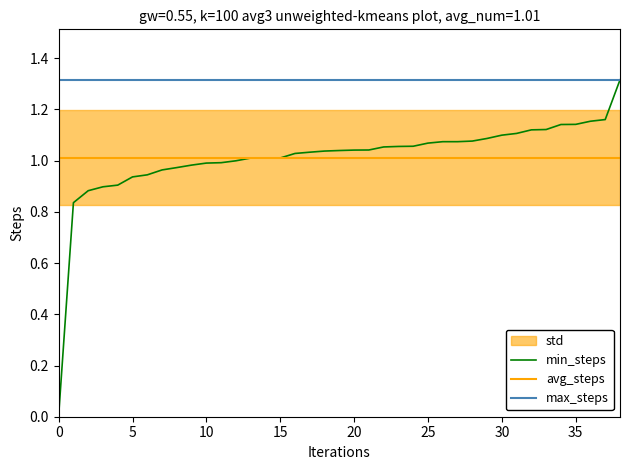

True or false: the data has more than 2 interior local peaks.

False